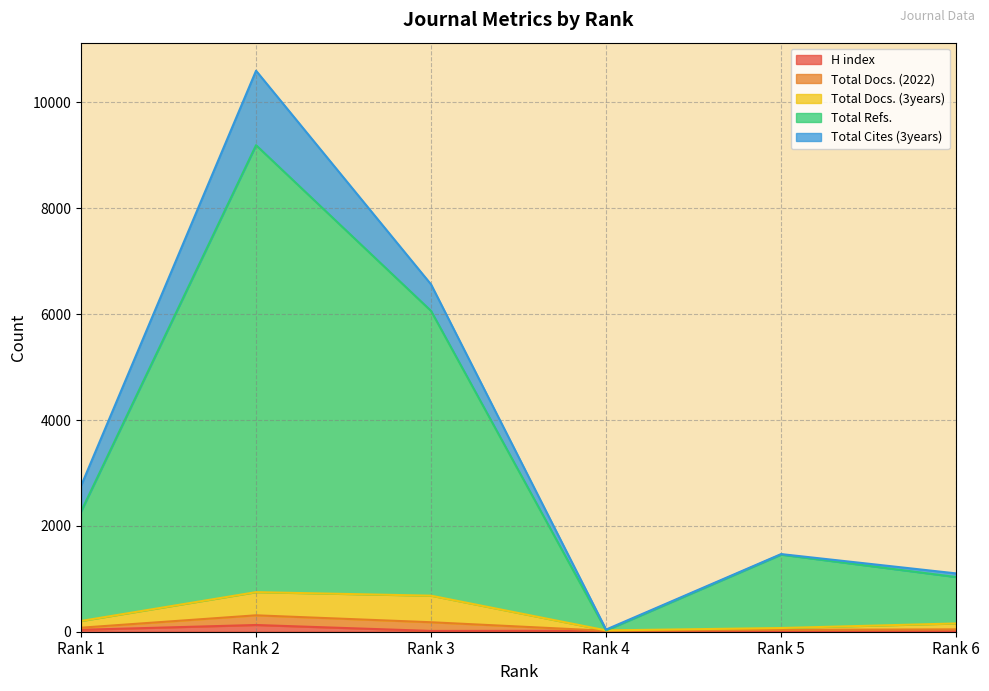

Read the Total Refs. value at Rank 3, to the nearest 10.

6060